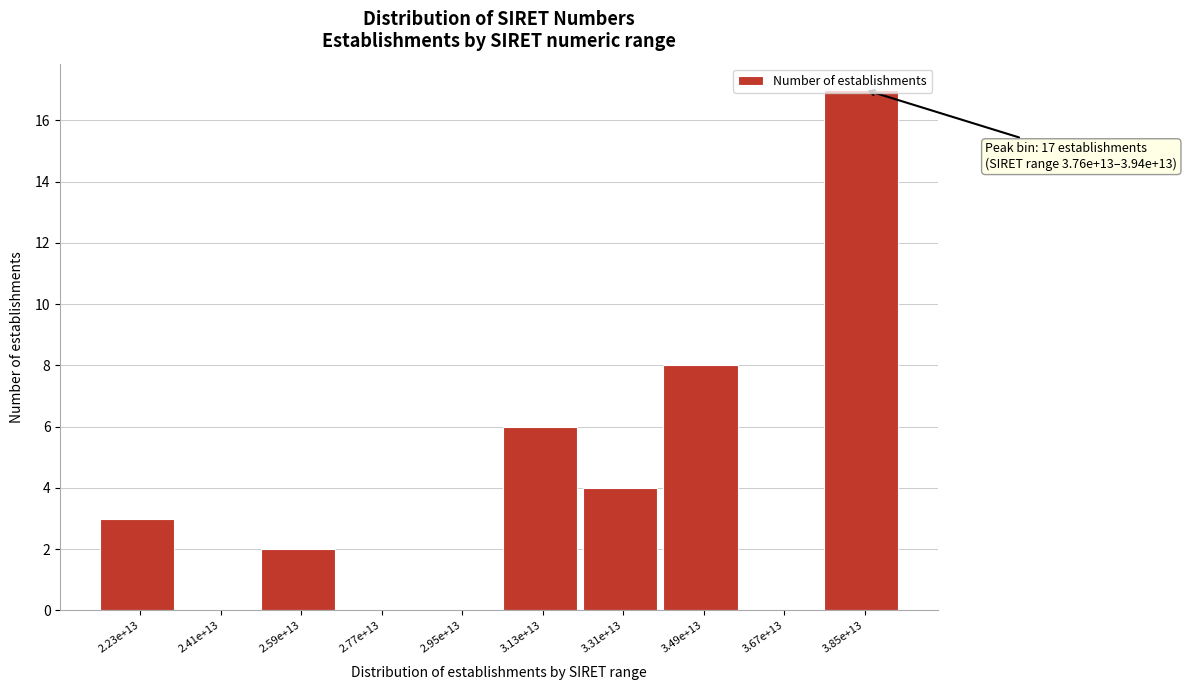

What is the sum of all values?

40